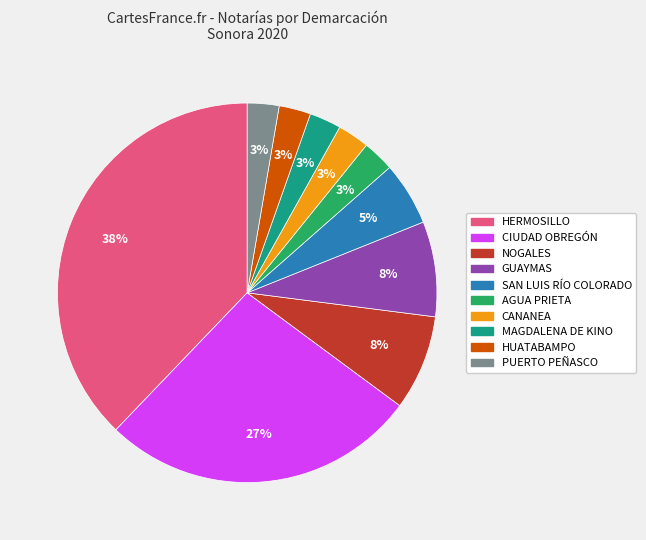

Does SAN LUIS RÍO COLORADO account for over 50% of the chart?

No